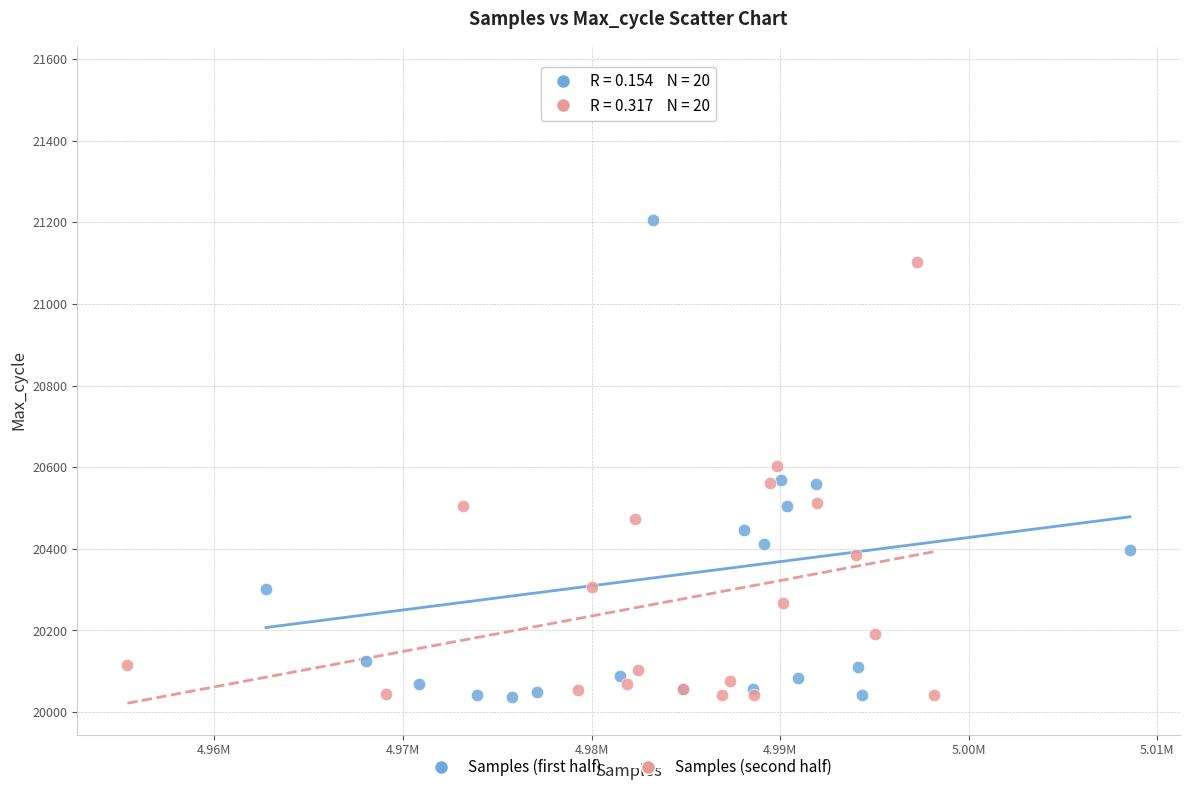

What are all the series names shown in the legend?

Samples (first half), Samples (second half)